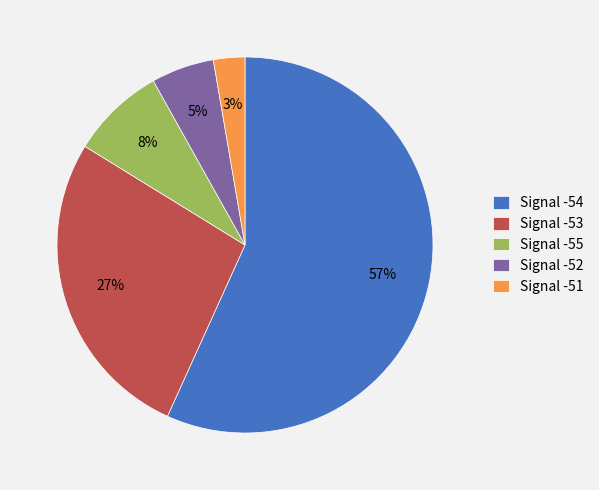

Does any single category account for the majority?

Yes